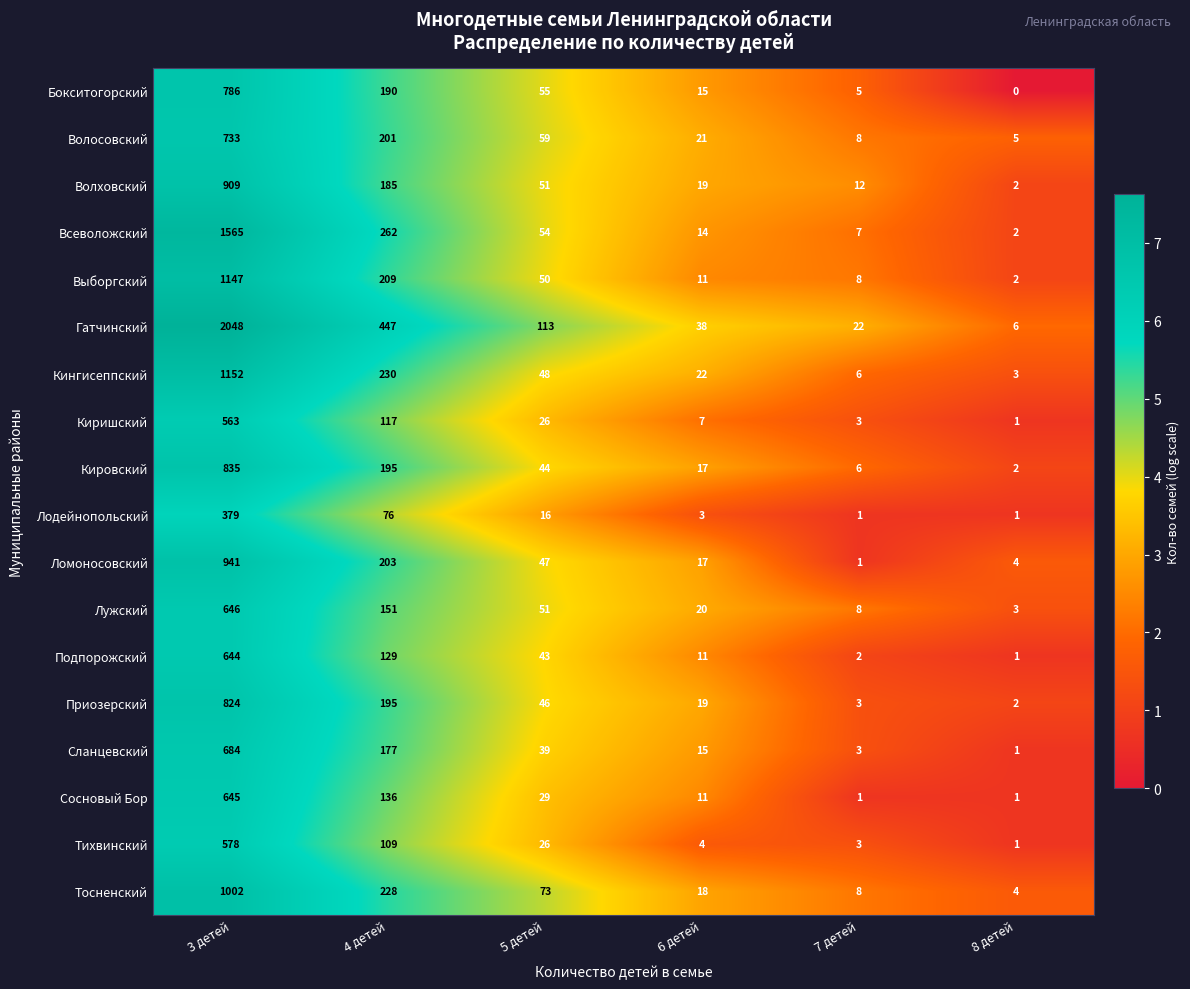

List the series in order of their peak value, highest first.

Гатчинский, Всеволожский, Кингисеппский, Выборгский, Тосненский, Ломоносовский, Волховский, Кировский, Приозерский, Бокситогорский, Волосовский, Сланцевский, Лужский, Сосновый Бор, Подпорожский, Тихвинский, Киришский, Лодейнопольский